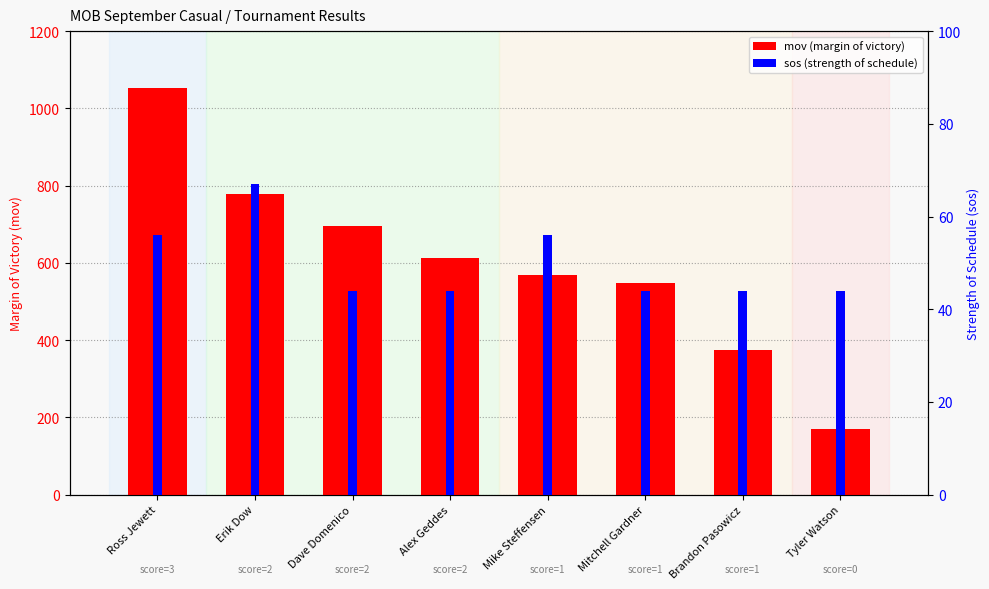

Reading left to right, extract all data points from this chart.

mov (margin of victory): 1054.0	778.0	695.0	612.0	568.0	549.0	375.0	169.0
sos (strength of schedule): 56.0	67.0	44.0	44.0	56.0	44.0	44.0	44.0